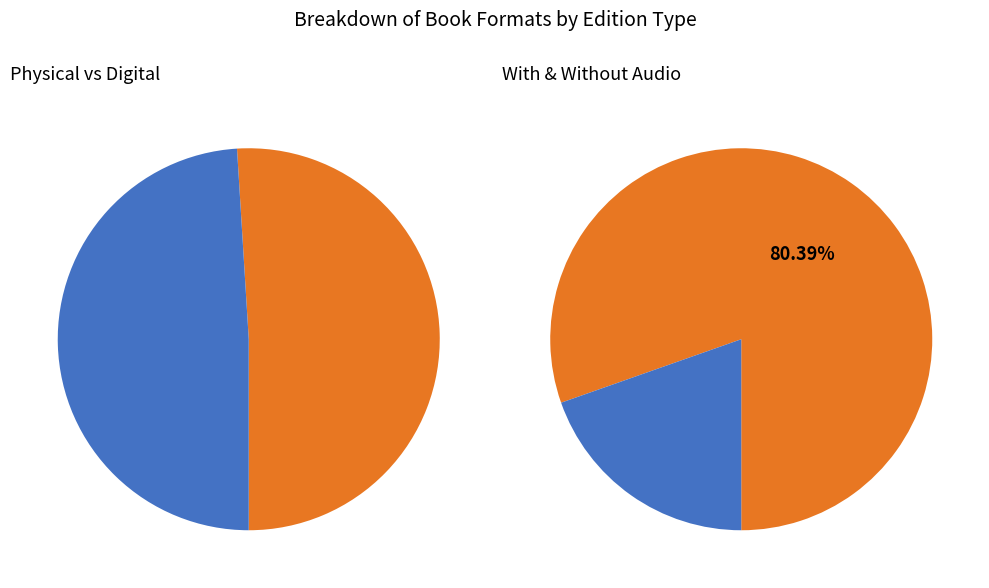

What percentage do Other and Hardcover together represent?

27.5%